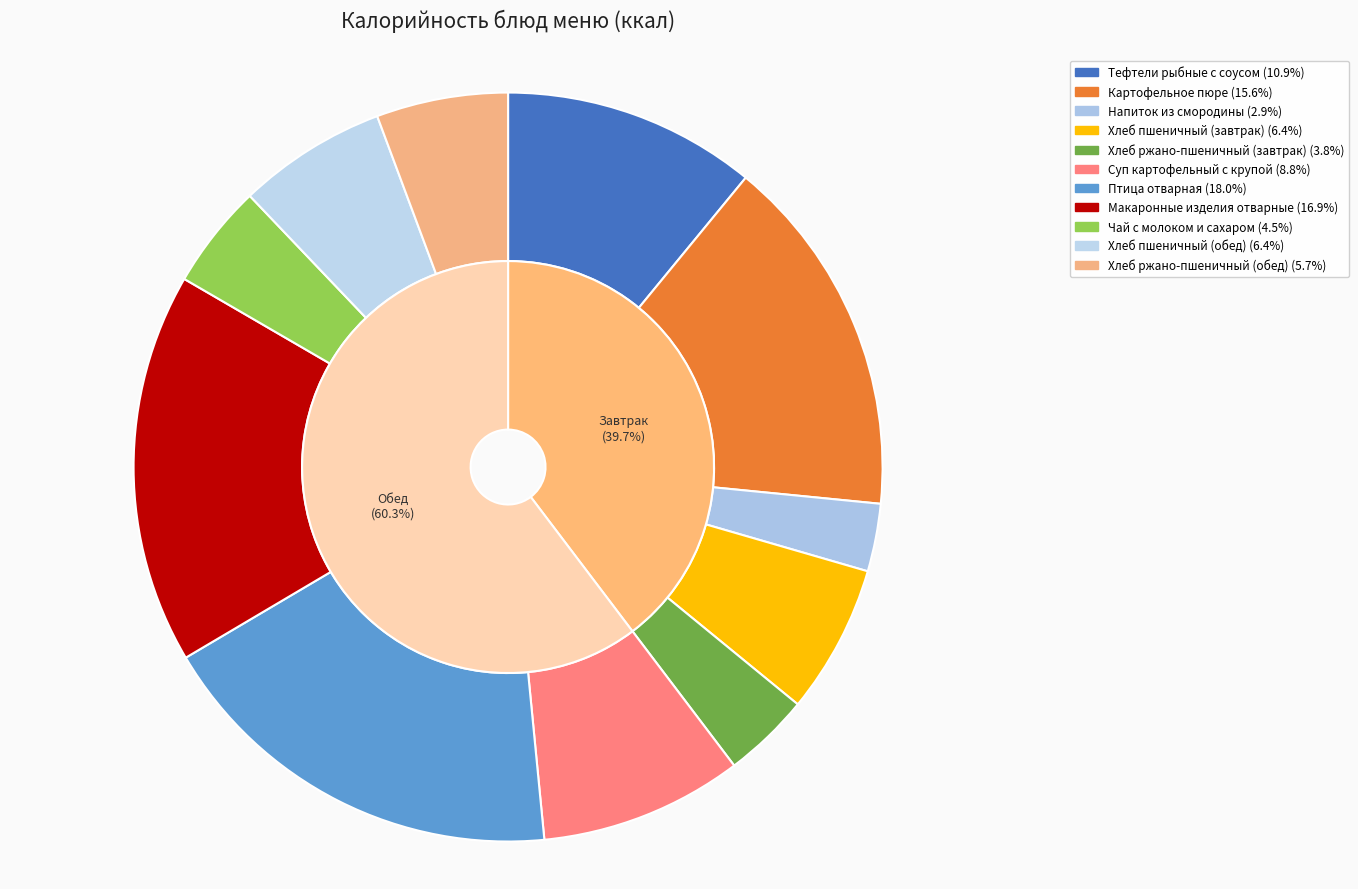

Is the sum of Тефтели рыбные с соусом and Хлеб пшеничный (завтрак) greater than half?

No